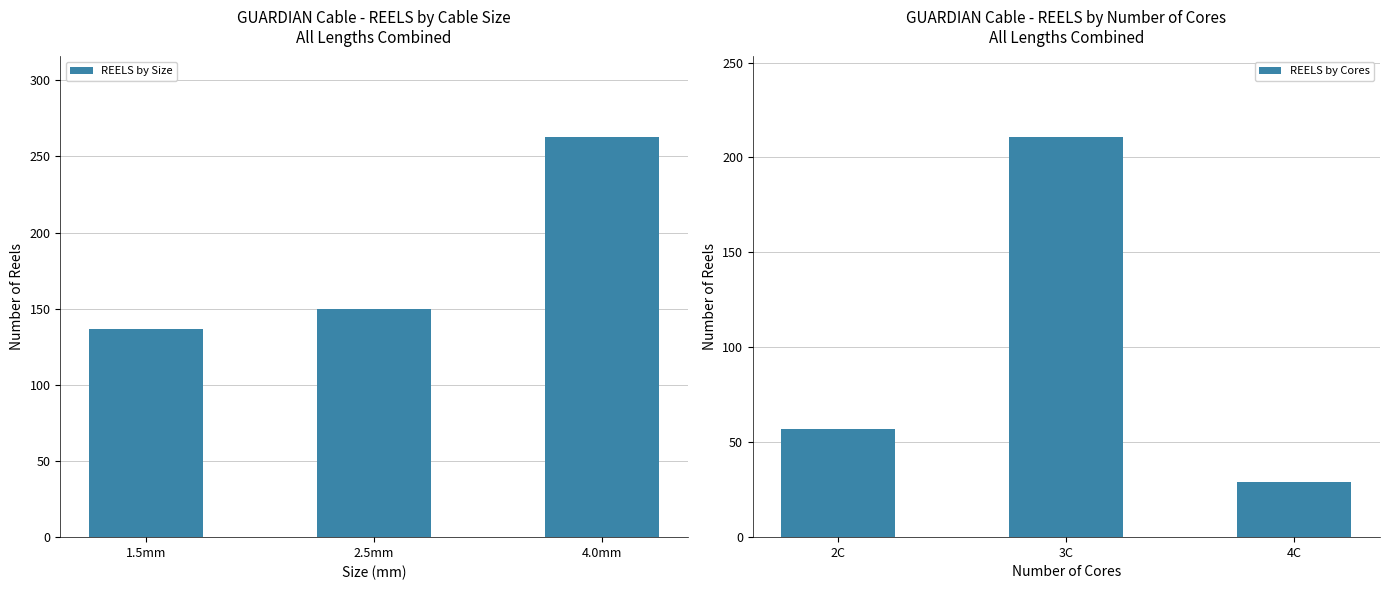

Reading right to left, extract all data points from this chart.

REELS by Size: 263	150	137
REELS by Cores: 29	211	57